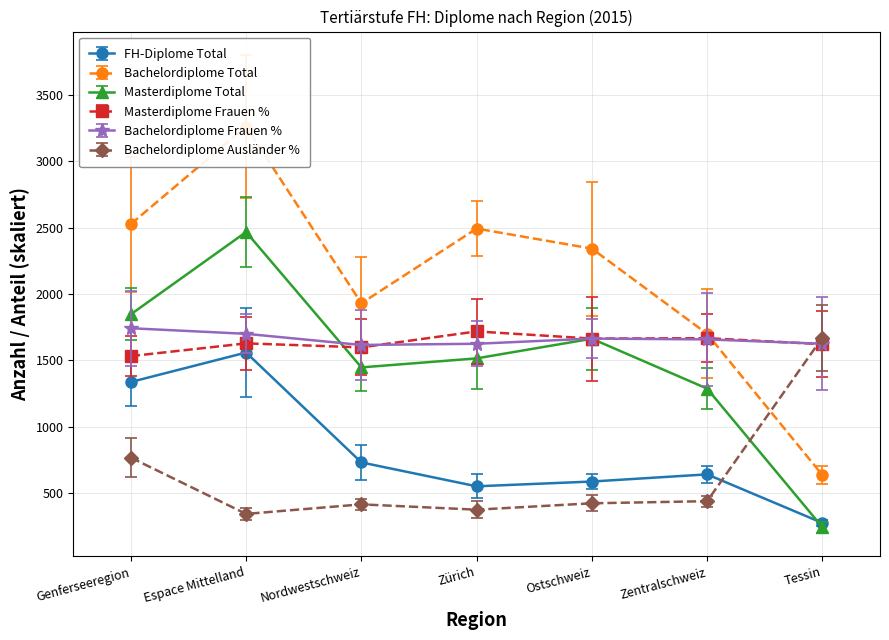

Reading left to right, list all the values displayed in this chart.

FH-Diplome Total: Genferseeregion=1338	Espace Mittelland=1560	Nordwestschweiz=732	Zürich=552	Ostschweiz=588	Zentralschweiz=642	Tessin=276
Bachelordiplome Total: Genferseeregion=2528	Espace Mittelland=3263	Nordwestschweiz=1931	Zürich=2494	Ostschweiz=2343	Zentralschweiz=1701	Tessin=637
Masterdiplome Total: Genferseeregion=1848	Espace Mittelland=2468	Nordwestschweiz=1448	Zürich=1516	Ostschweiz=1664	Zentralschweiz=1288	Tessin=244
Masterdiplome Frauen %: Genferseeregion=1533	Espace Mittelland=1629	Nordwestschweiz=1599	Zürich=1719	Ostschweiz=1665	Zentralschweiz=1668	Tessin=1623
Bachelordiplome Frauen %: Genferseeregion=1743	Espace Mittelland=1701	Nordwestschweiz=1617	Zürich=1626	Ostschweiz=1665	Zentralschweiz=1659	Tessin=1626
Bachelordiplome Ausländer %: Genferseeregion=768	Espace Mittelland=344	Nordwestschweiz=416	Zürich=376	Ostschweiz=424	Zentralschweiz=440	Tessin=1672